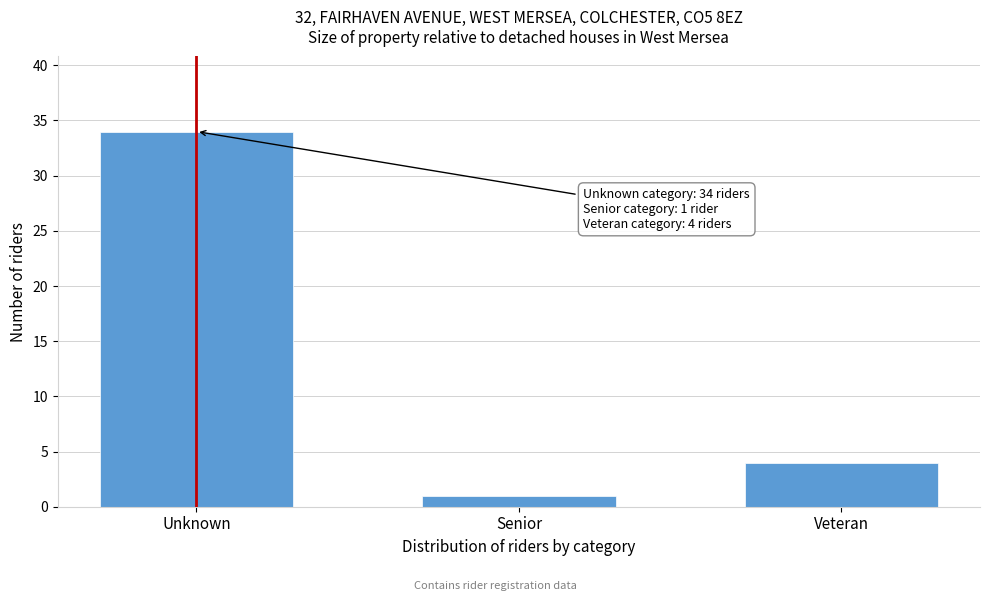

Reading left to right, what are all the values shown in this chart?

Unknown=34	Senior=1	Veteran=4